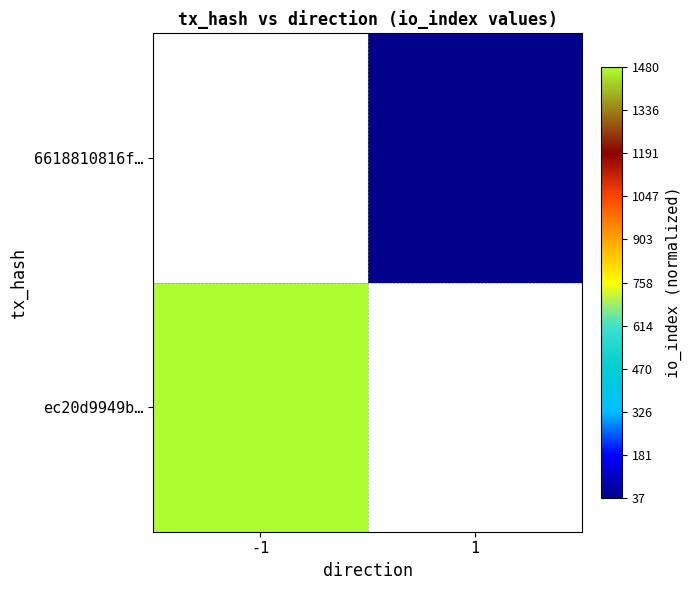

At how many categories does at least one series exceed 0?

1